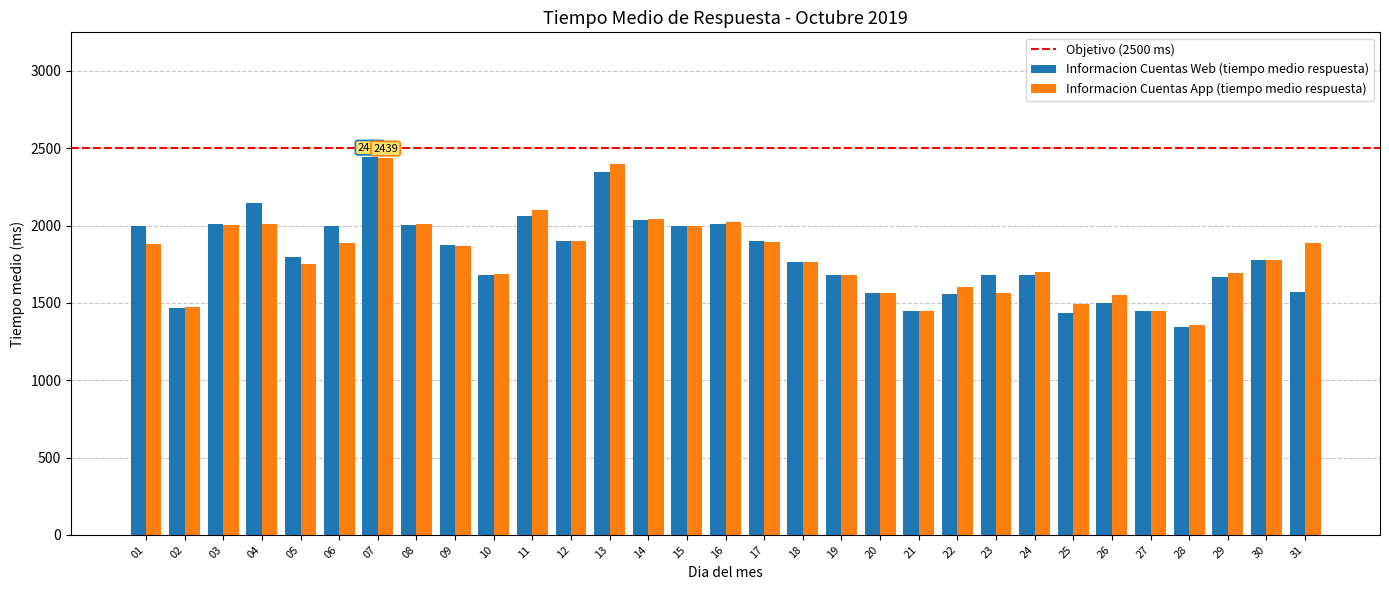

True or false: Informacion Cuentas Web (tiempo medio respuesta) has a value of 1558 at 22.

True